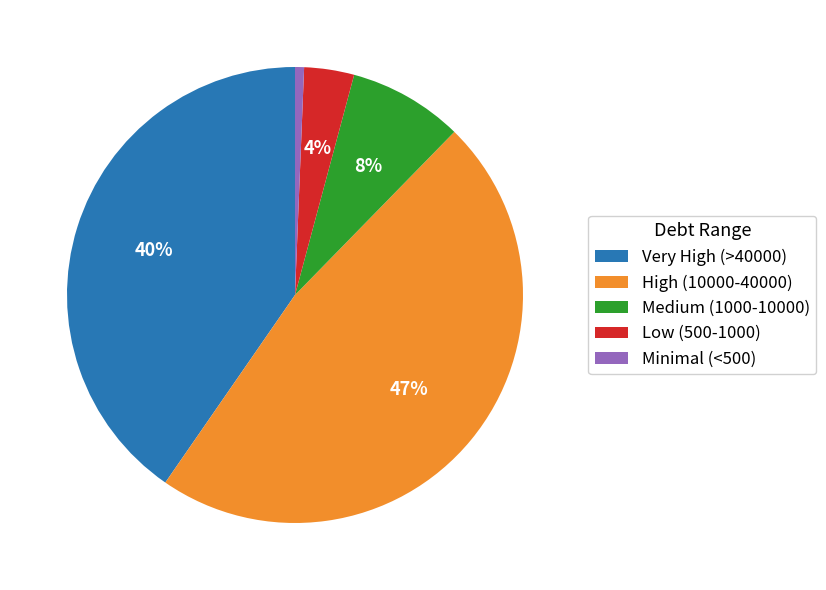

True or false: High (10000-40000) accounts for 47% of the total.

True